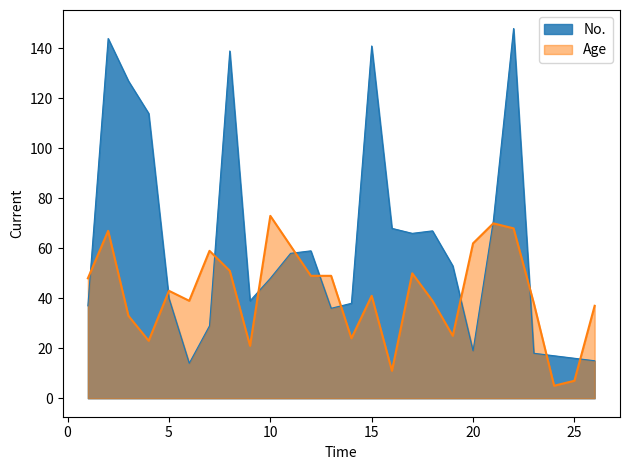

List the series in order of their peak value, lowest first.

Age, No.